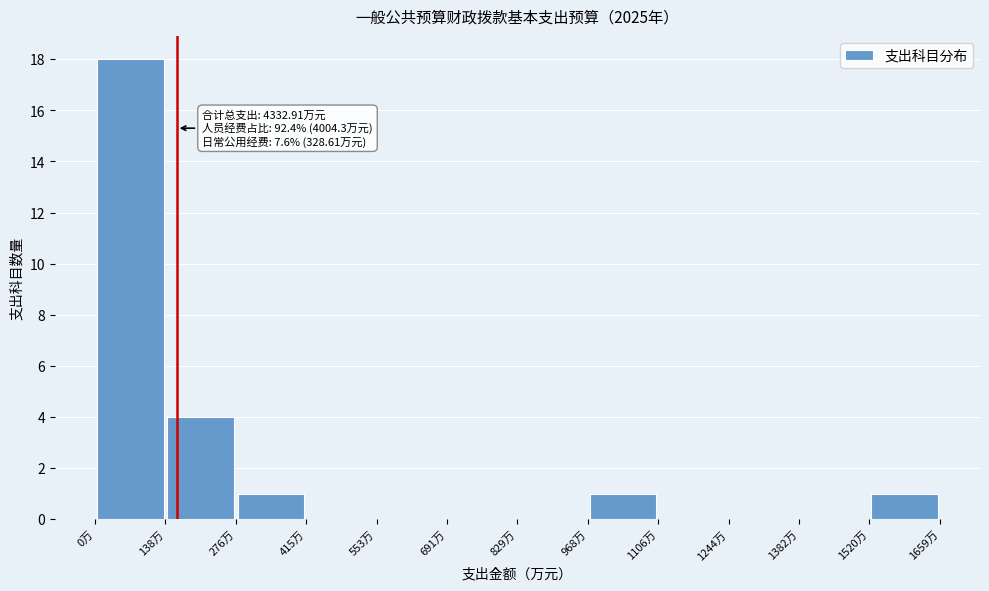

Over which range of the x-axis is the bar tallest?

0 to 140